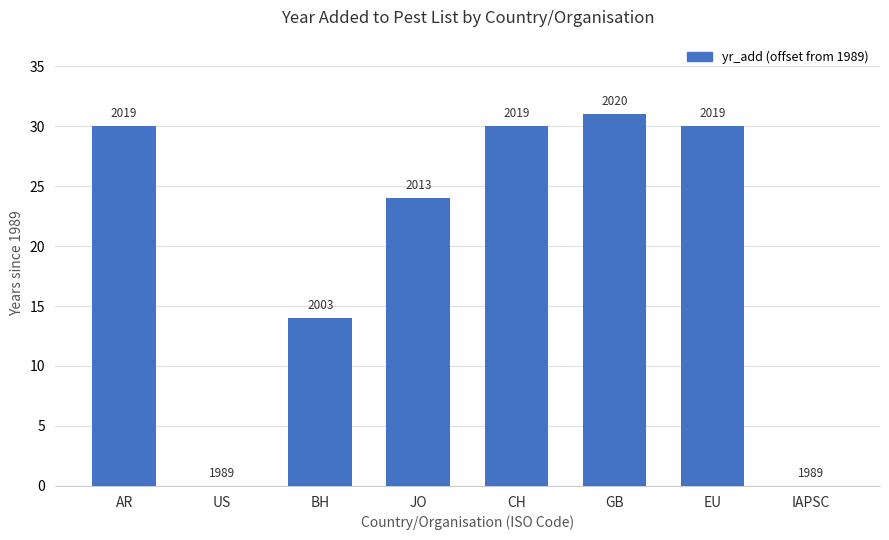

How many series are shown in this chart?

1